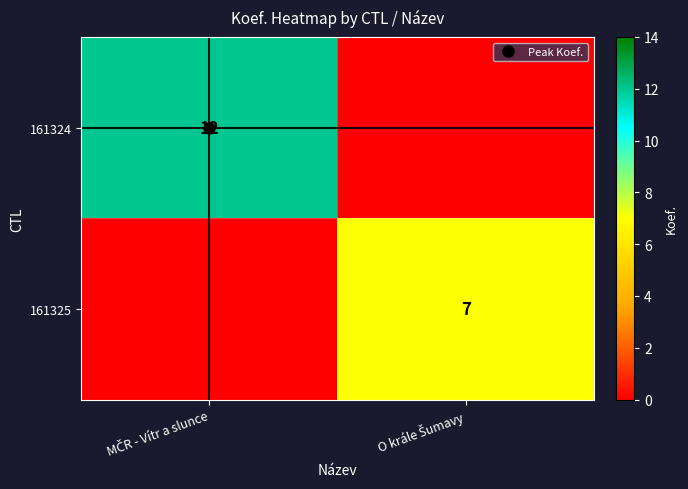

What is the highest value of the 161324 series?

12